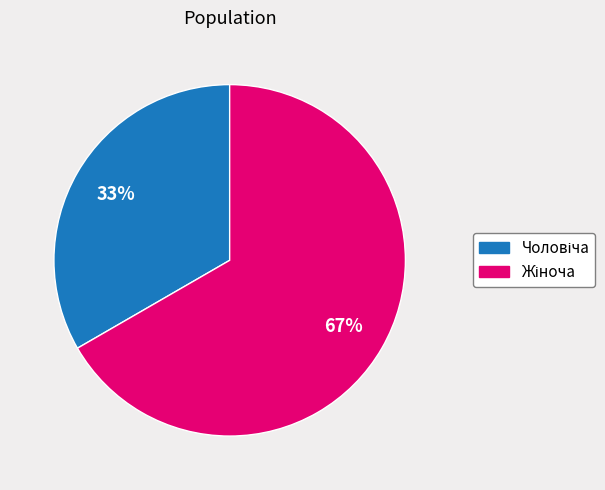

Does any single category account for the majority?

Yes